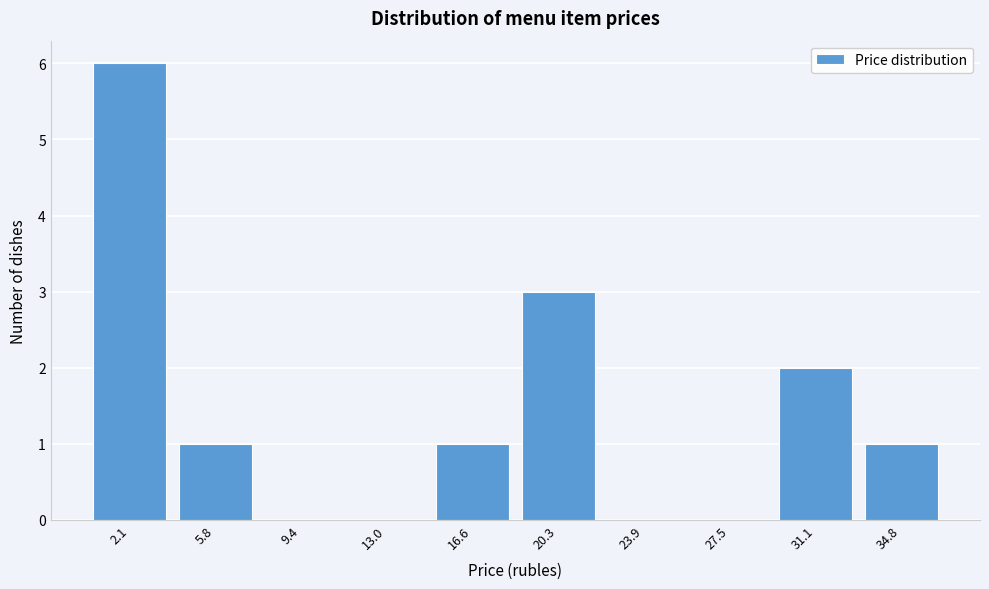

Reading left to right, list all the values displayed in this chart.

2.1=6	5.8=1	9.4=0	13.0=0	16.6=1	20.3=3	23.9=0	27.5=0	31.1=2	34.8=1